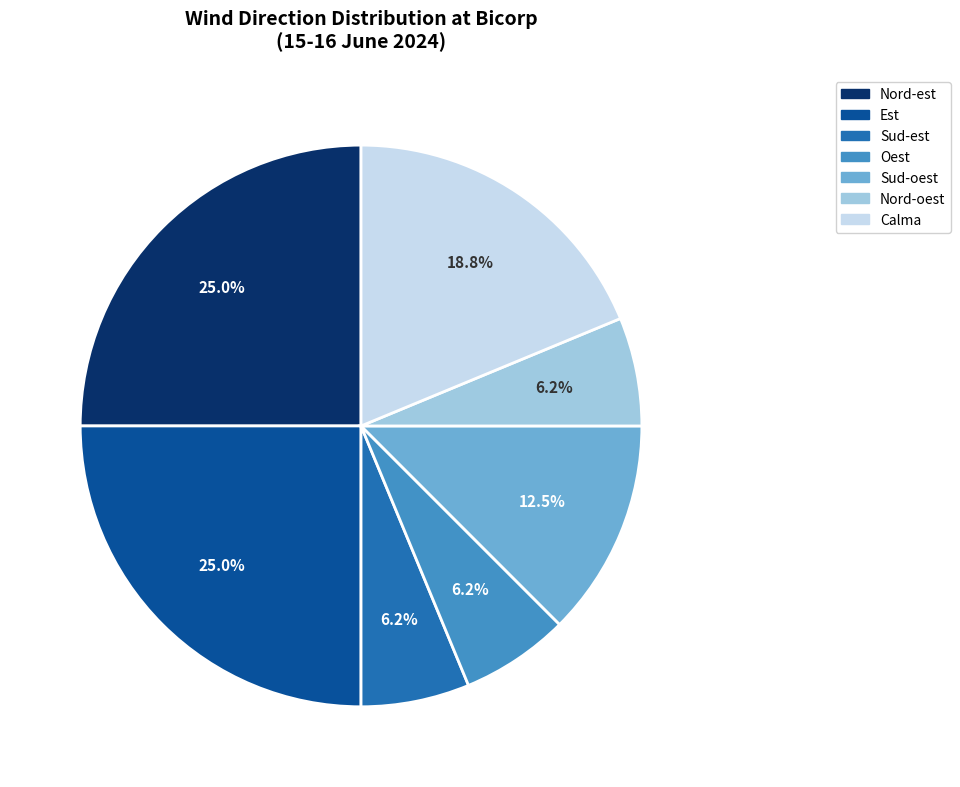

Which has a higher value, Oest or Est?

Est